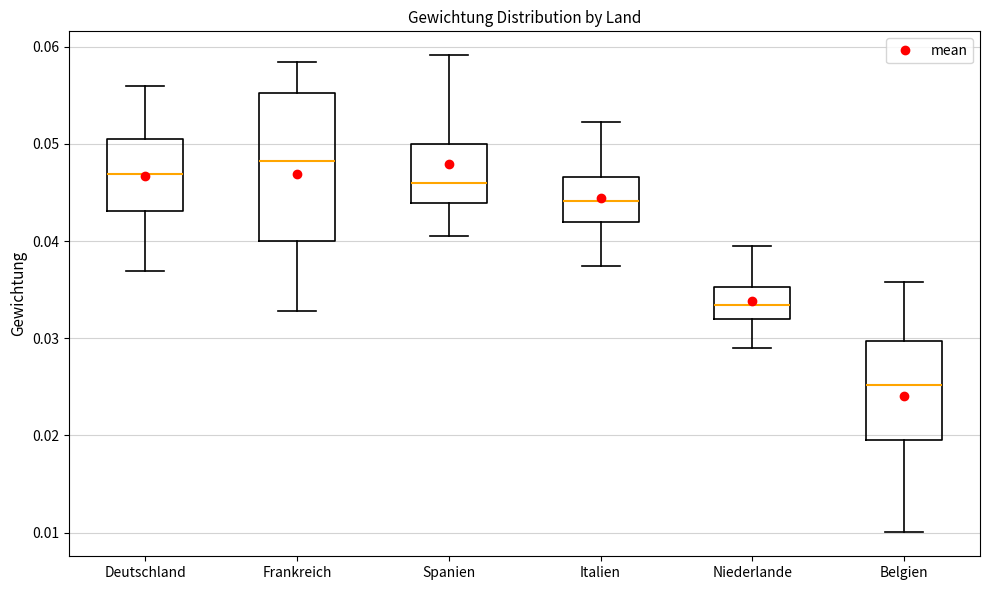

Where does the median line of the box for Deutschland sit on the y-axis? The values are not printed on the chart, so give them approximately, as read against the axis.

0.047